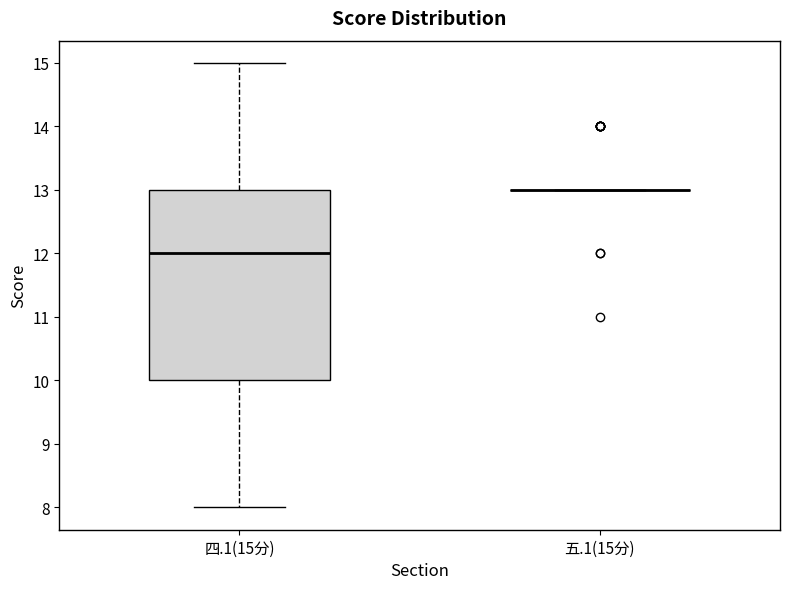

Which box is the tallest, from its lower edge to its upper edge?

四.1(15分)